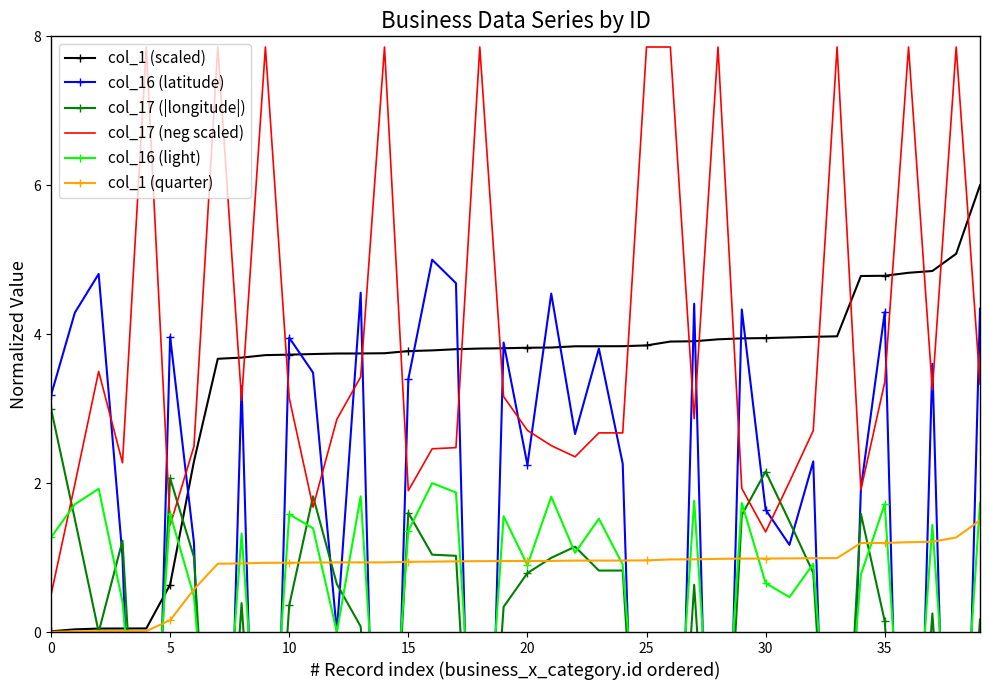

How many data points in col_16 (latitude) are above 2?

23